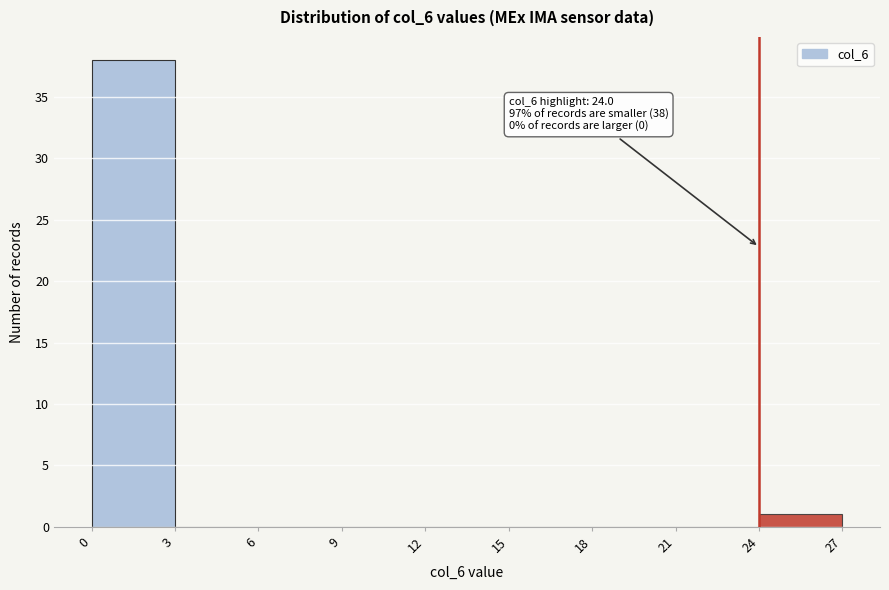

Over which range of the x-axis is the bar tallest?

0 to 3